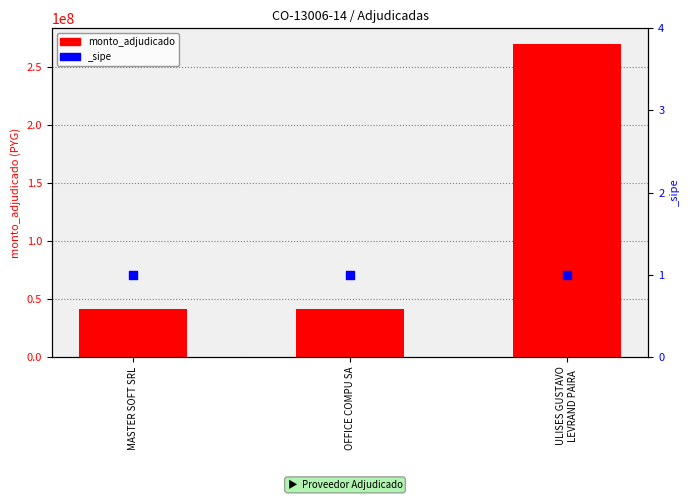

Approximately how many times larger is the value at OFFICE COMPU SA compared to MASTER SOFT SRL?

1.0